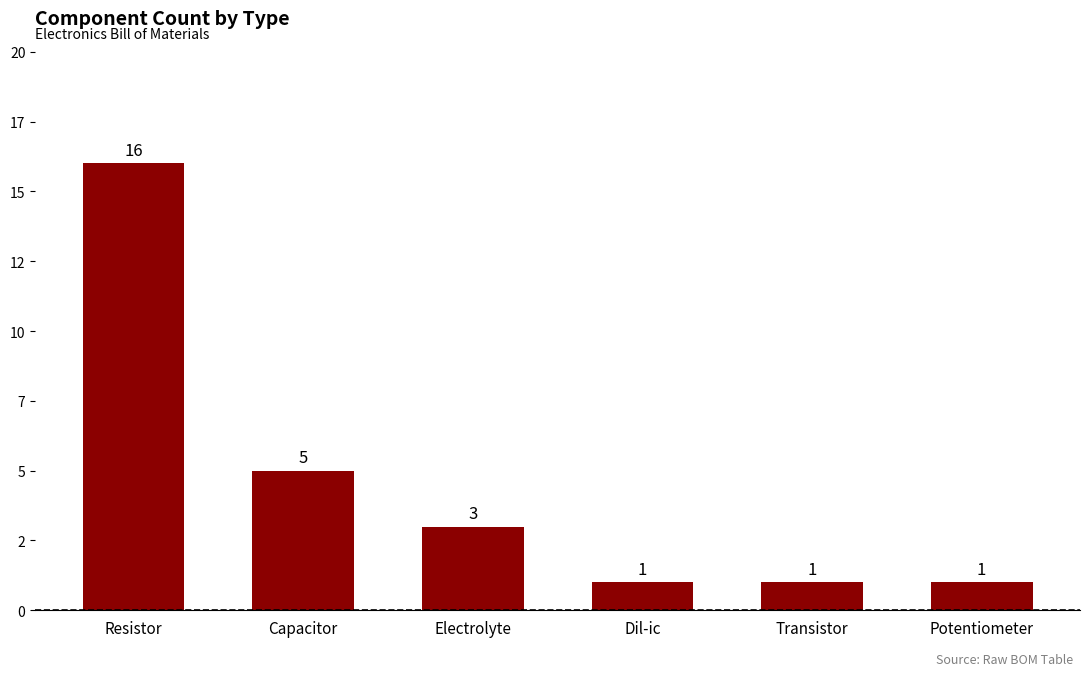

Rank the categories by value from highest to lowest.

Resistor, Capacitor, Electrolyte, Dil-ic, Transistor, Potentiometer